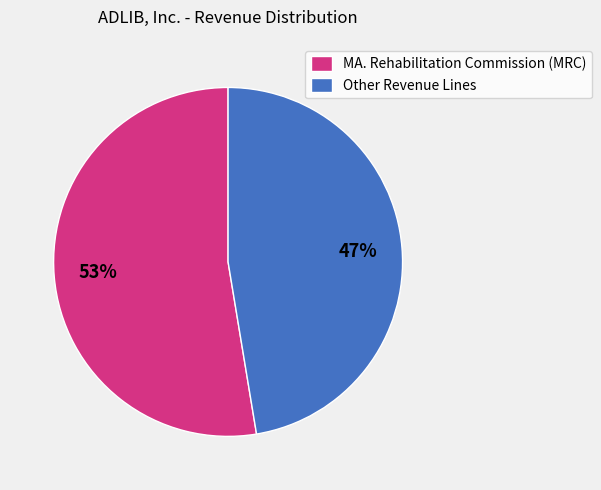

What is the smallest slice in the pie chart?

Other Revenue Lines